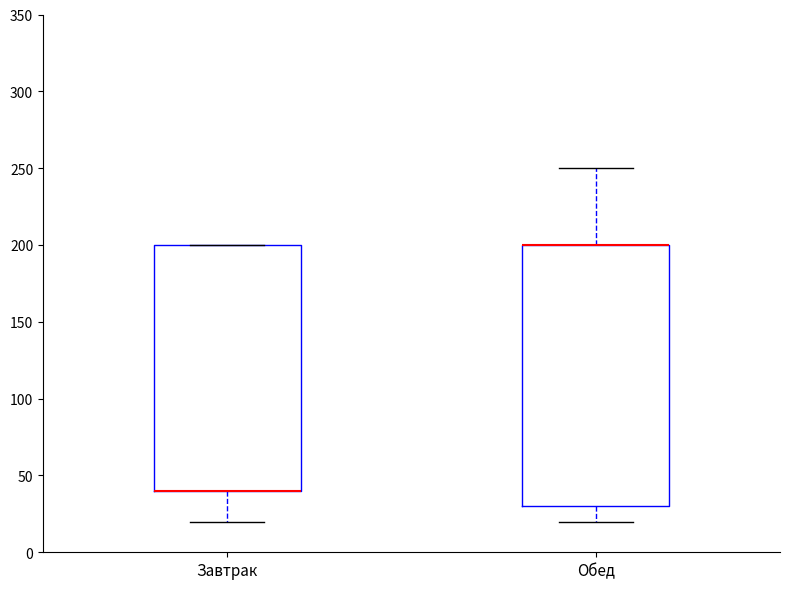

Where is the upper edge of the box for Обед on the y-axis? The values are not printed on the chart, so give them approximately, as read against the axis.

200